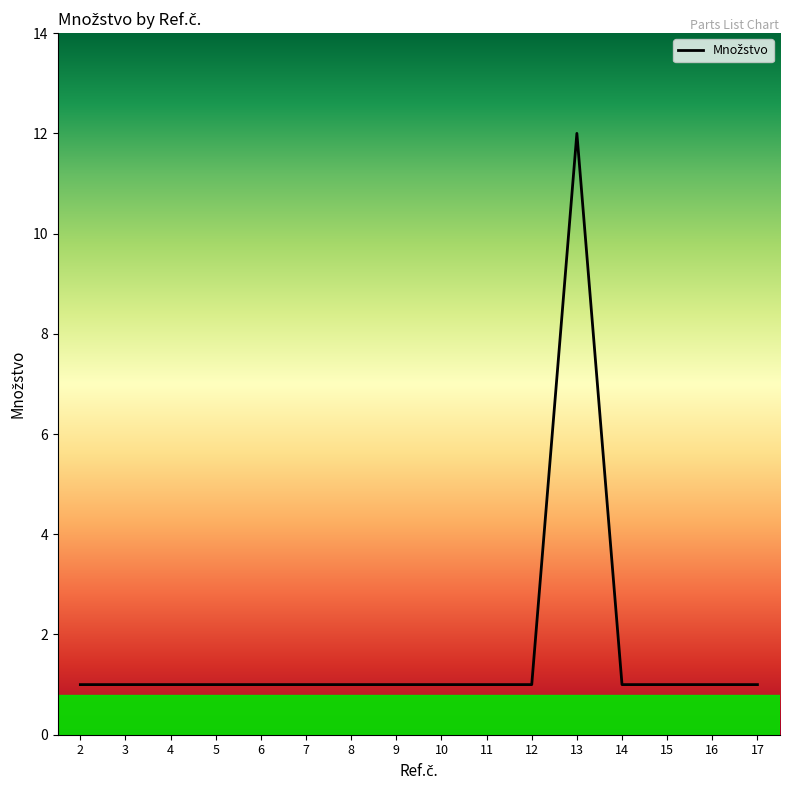

Does the chart display data point markers on the line(s)?

No